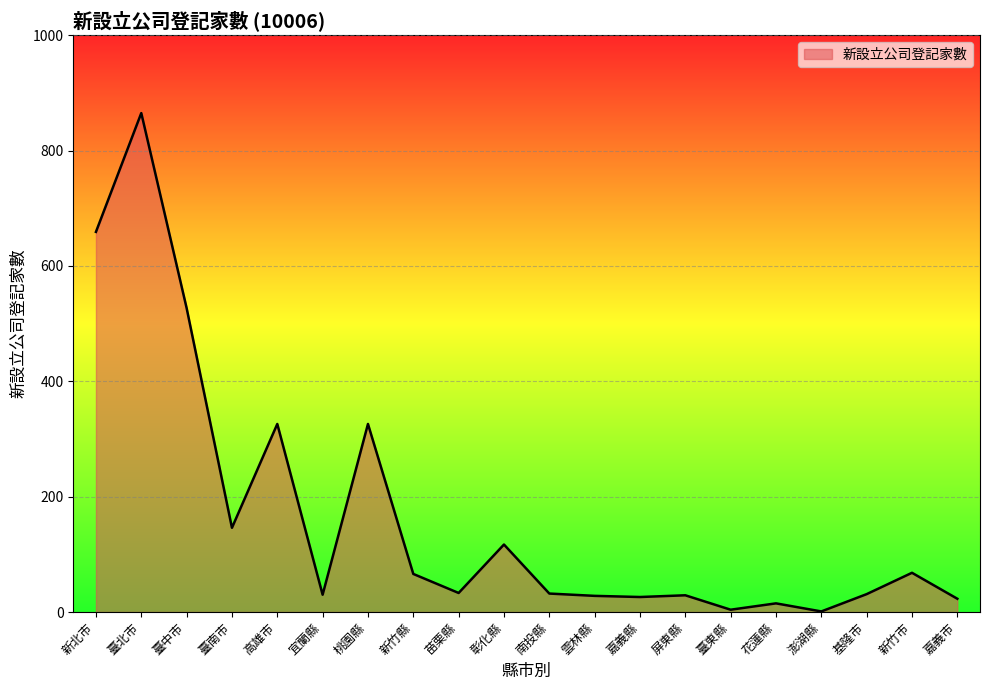

What is the greatest value displayed?

865